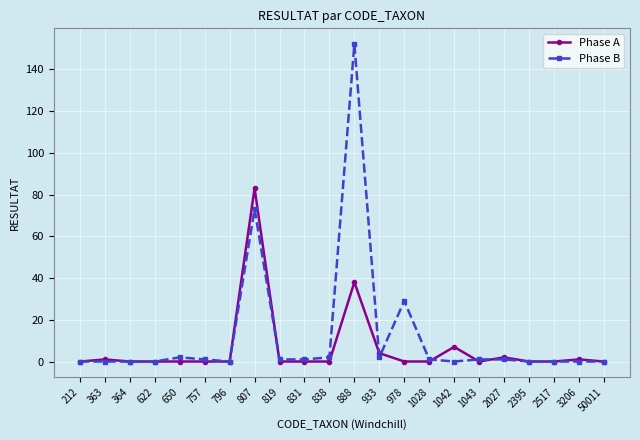

Which series changed the most between 978 and 2395?

Phase B